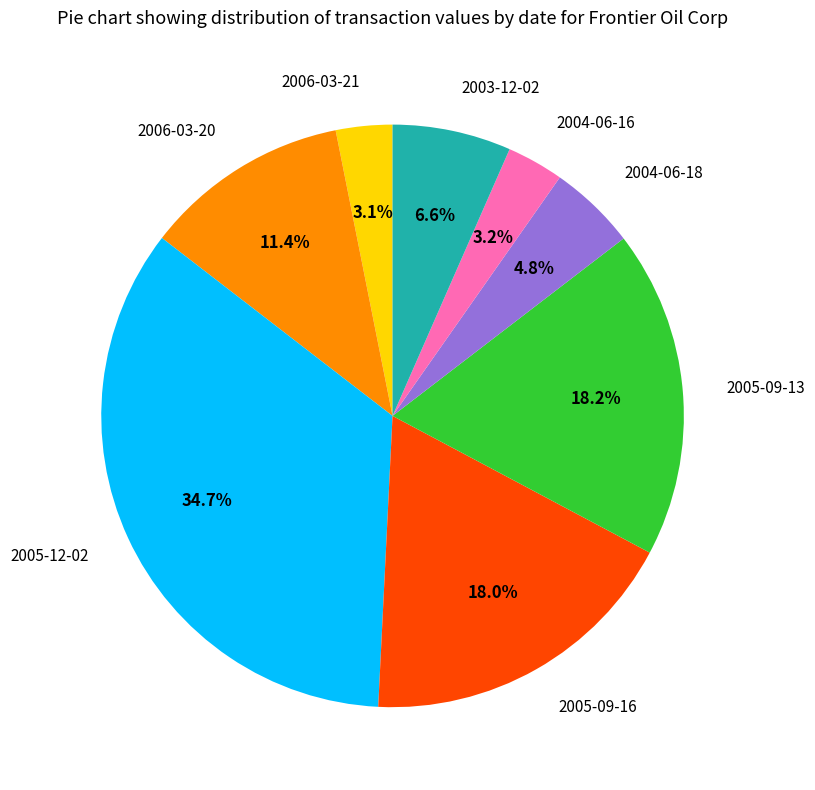

Does any single category account for the majority?

No